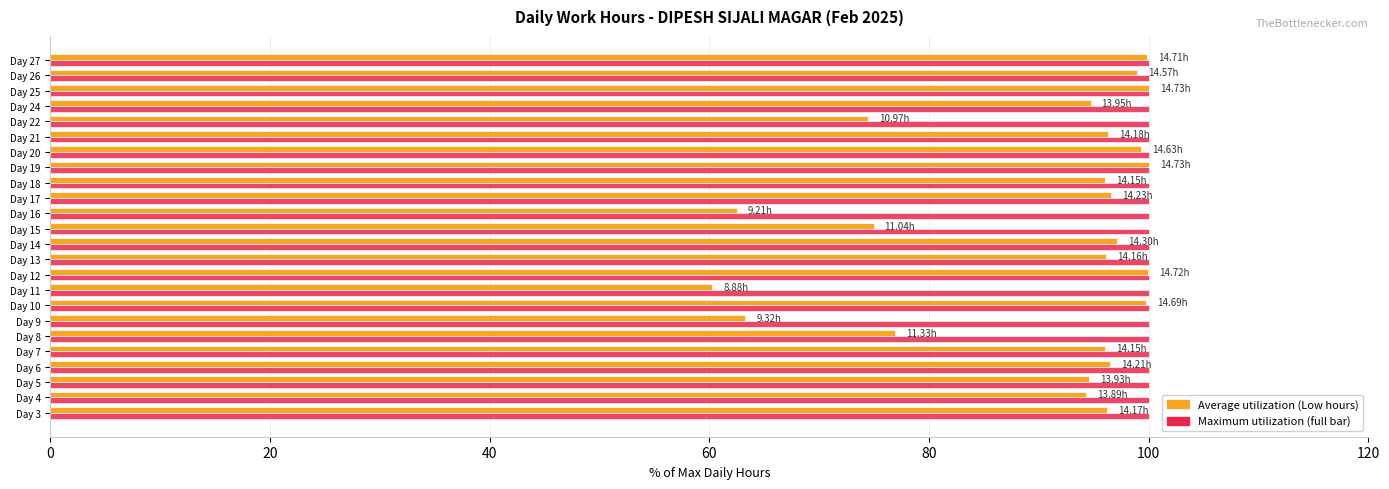

What is the total value across all series at Day 20?

199.3